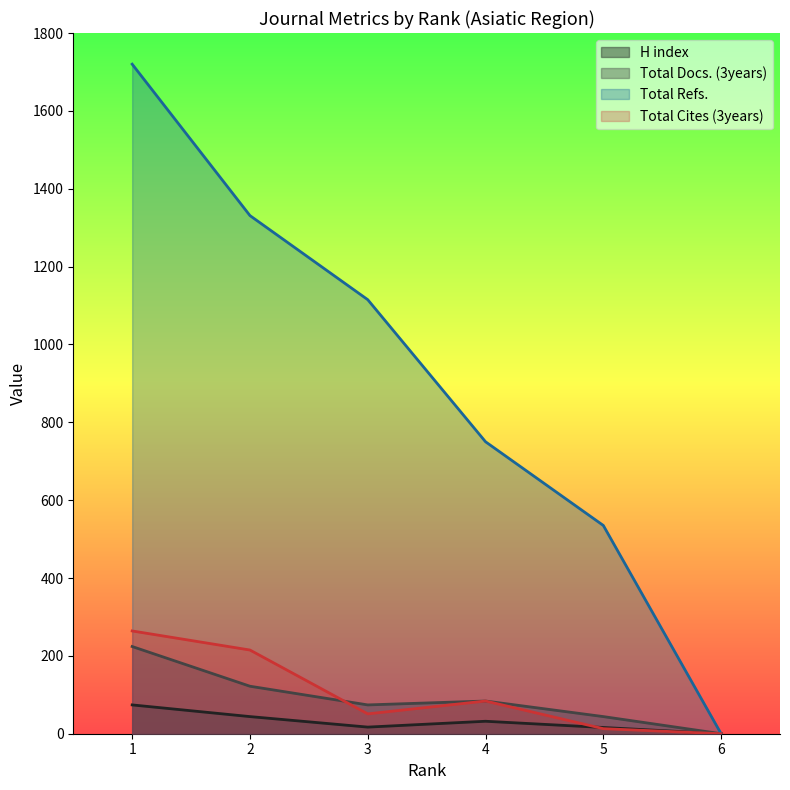

How many values in Total Refs. are above zero?

5